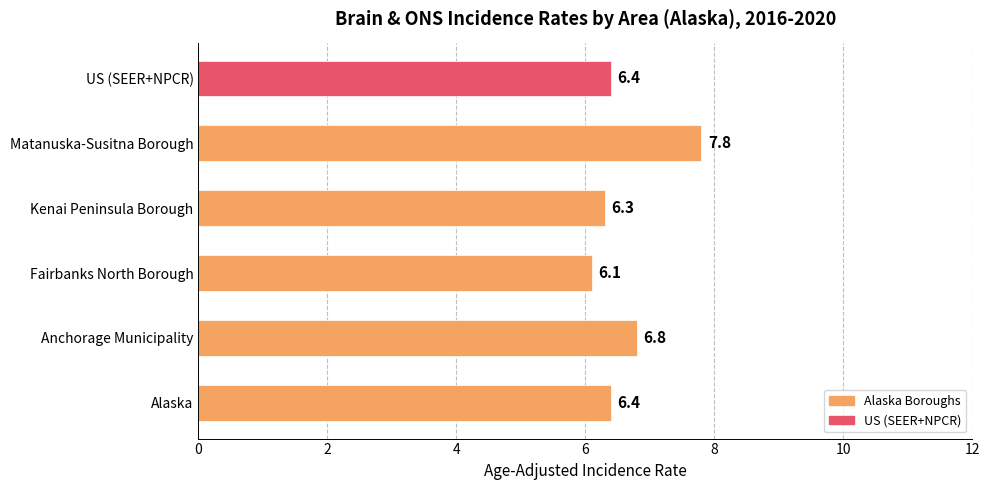

What is the difference between the maximum and minimum values?

1.7